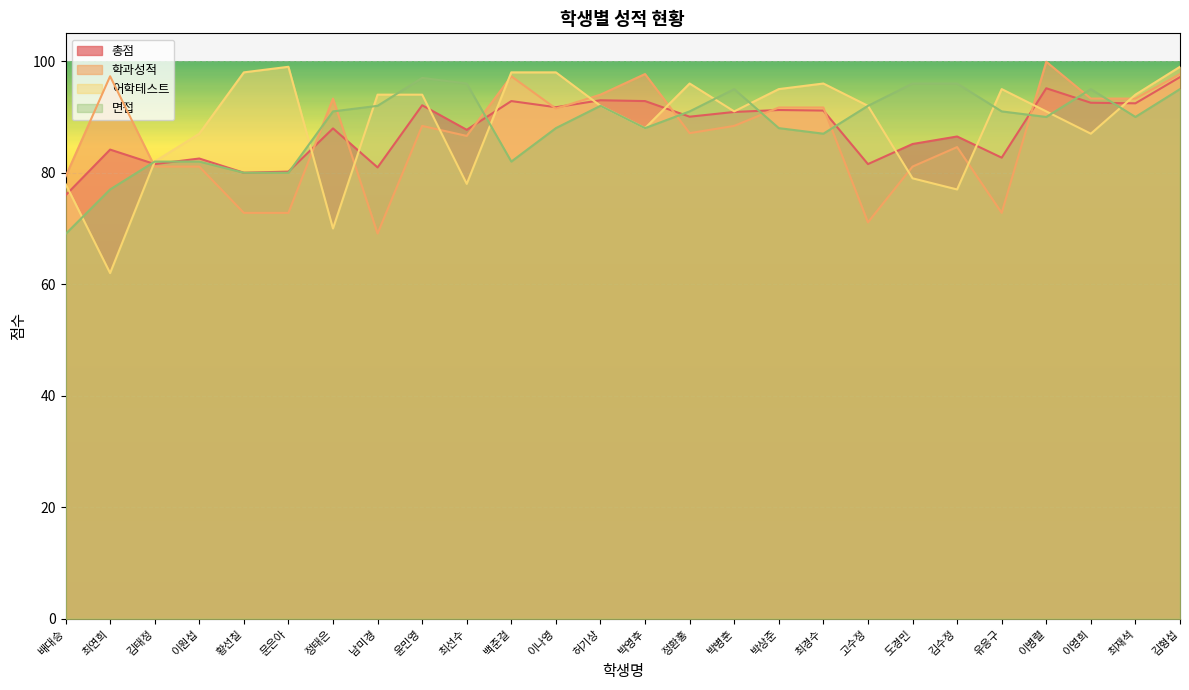

Between 이병렬 and 도경민, which is larger?

이병렬